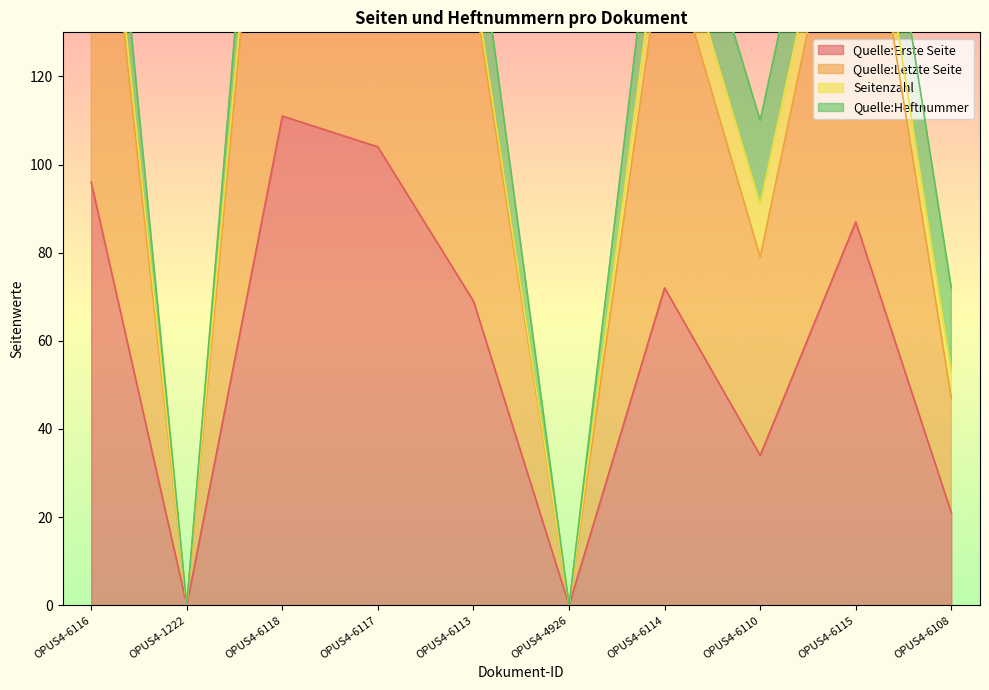

Is the value of Quelle:Letzte Seite at OPUS4-6110 greater than the value of Quelle:Erste Seite at OPUS4-6113?

Yes